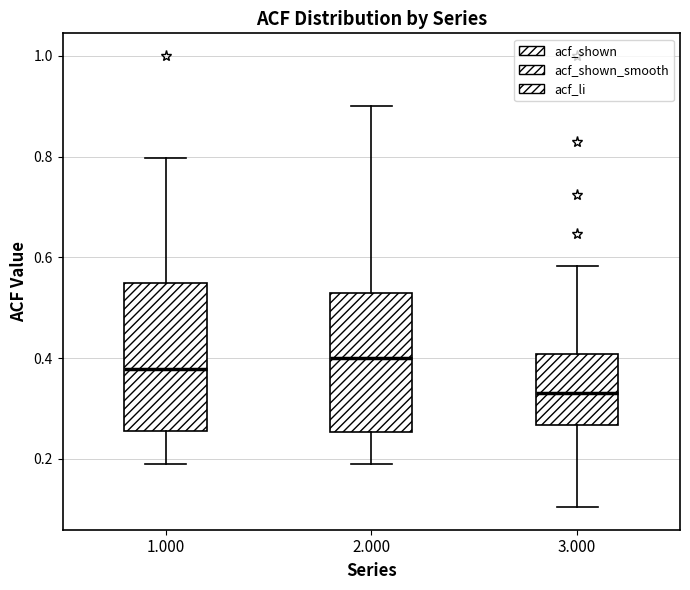

Reading left to right, transcribe this box plot: for each box, give where its median line is, the range the box spans, and where its two whiskers end, as read against the y-axis. The values are not printed on the chart, so give them approximately, as read against the axis.

1.000: median 0.38, box 0.26 to 0.54, whiskers 0.18 to 0.80
2.000: median 0.40, box 0.26 to 0.52, whiskers 0.20 to 0.90
3.000: median 0.34, box 0.26 to 0.40, whiskers 0.10 to 0.58